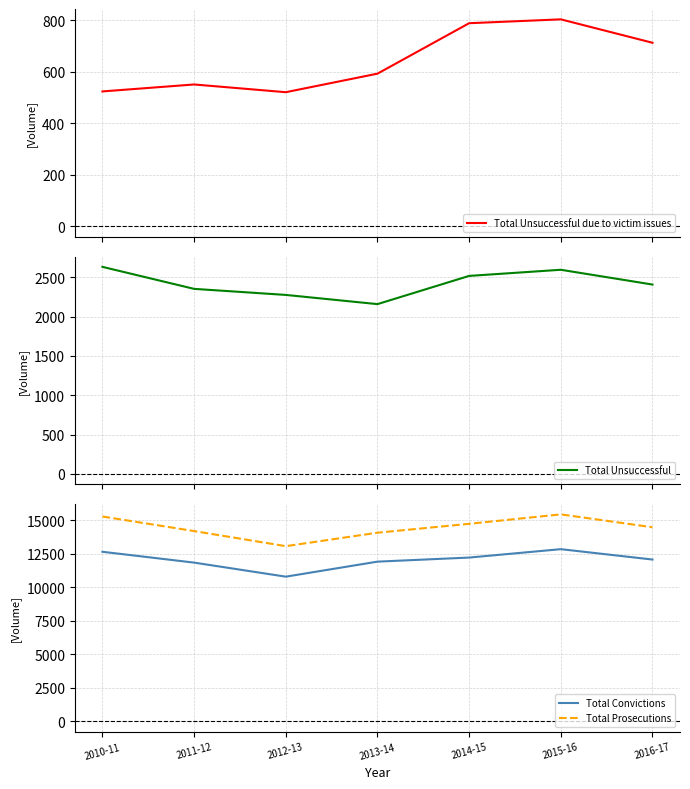

What is the difference between the maximum and minimum values in the Total Unsuccessful series?

474